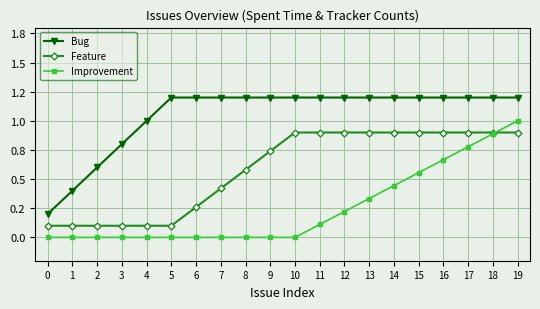

Does the chart have visible grid lines?

Yes